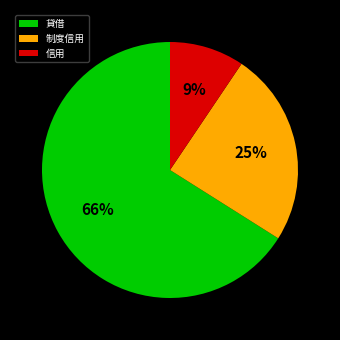

To the nearest percent, what is the difference between the largest and smallest slice percentages?

57%